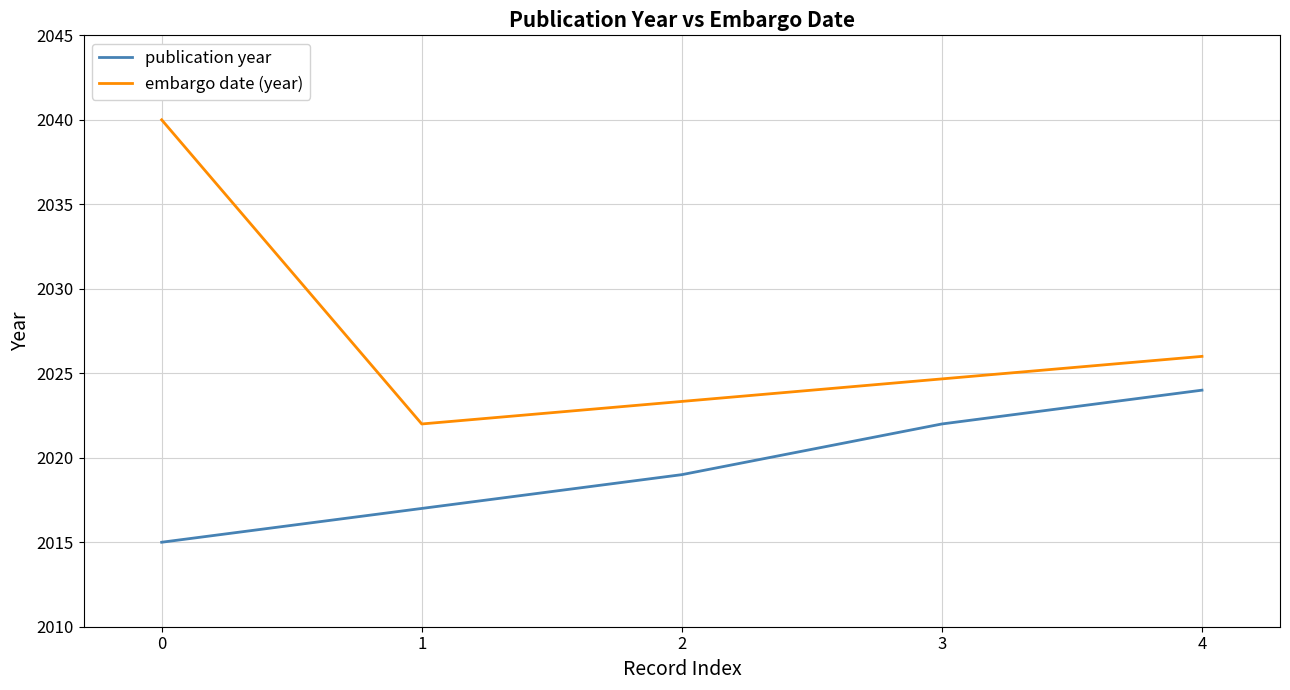

The value of publication year at 1 is 2017. True or false?

True